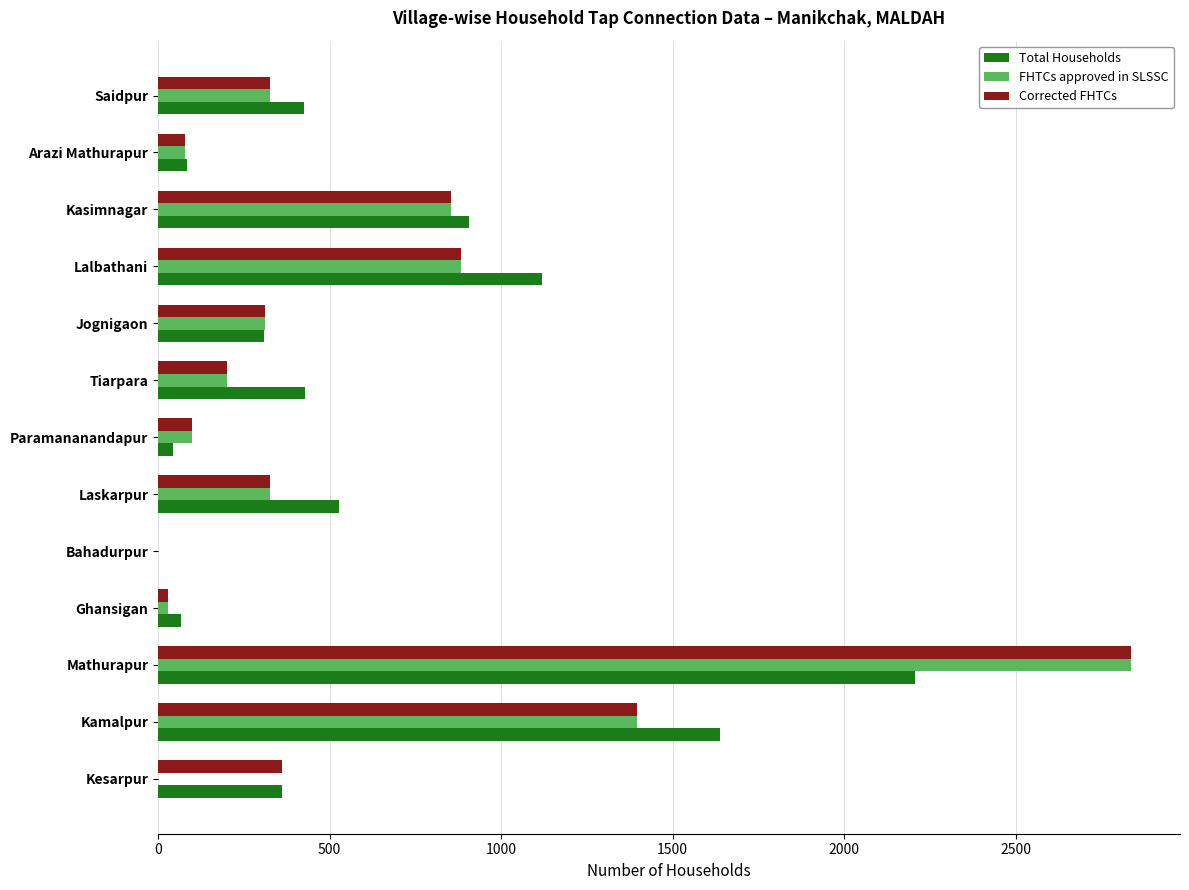

Is it true that FHTCs approved in SLSSC equals 1305 at Kesarpur?

False